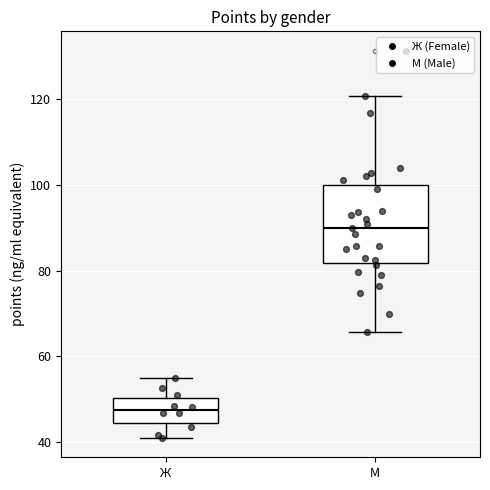

Comparing the boxes themselves (not the whiskers), which one is the tallest?

М